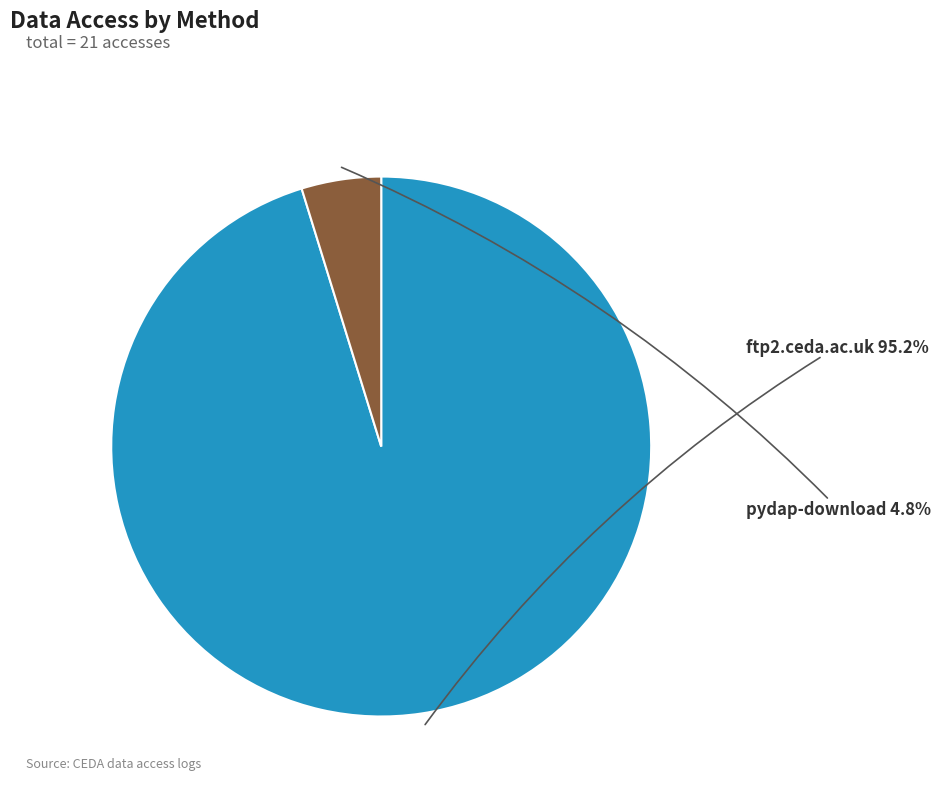

To the nearest percent, what is the difference between the pydap-download and ftp2.ceda.ac.uk slice percentages?

90%